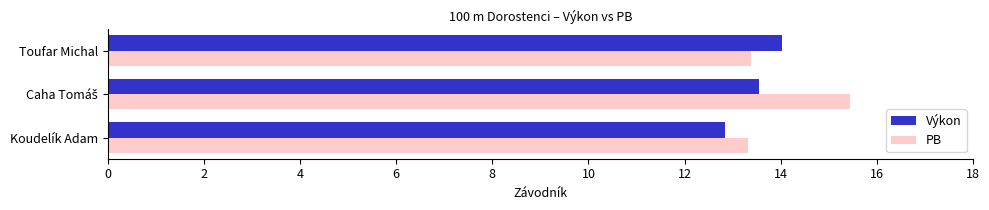

What is the difference between the maximum and minimum values in the PB series?

2.1